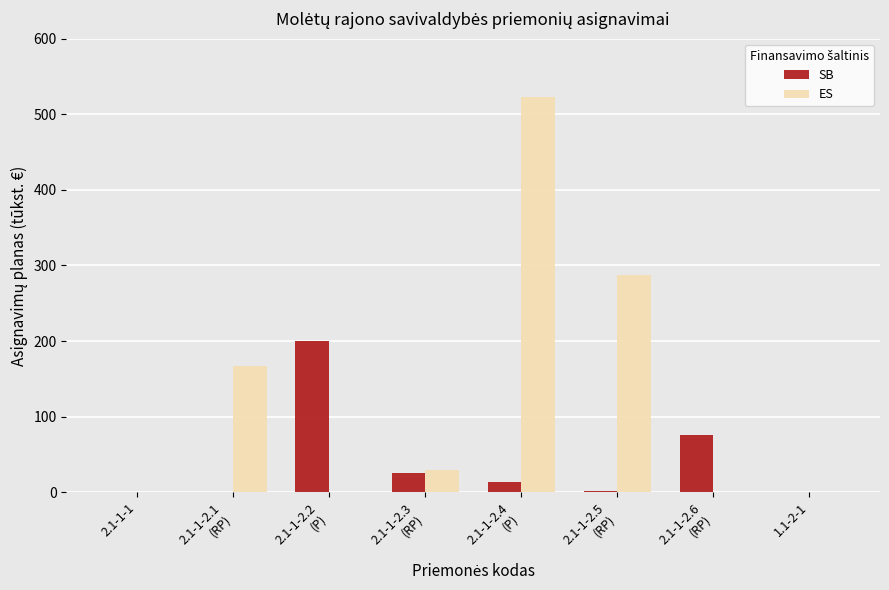

Which series has the largest total across all categories?

ES